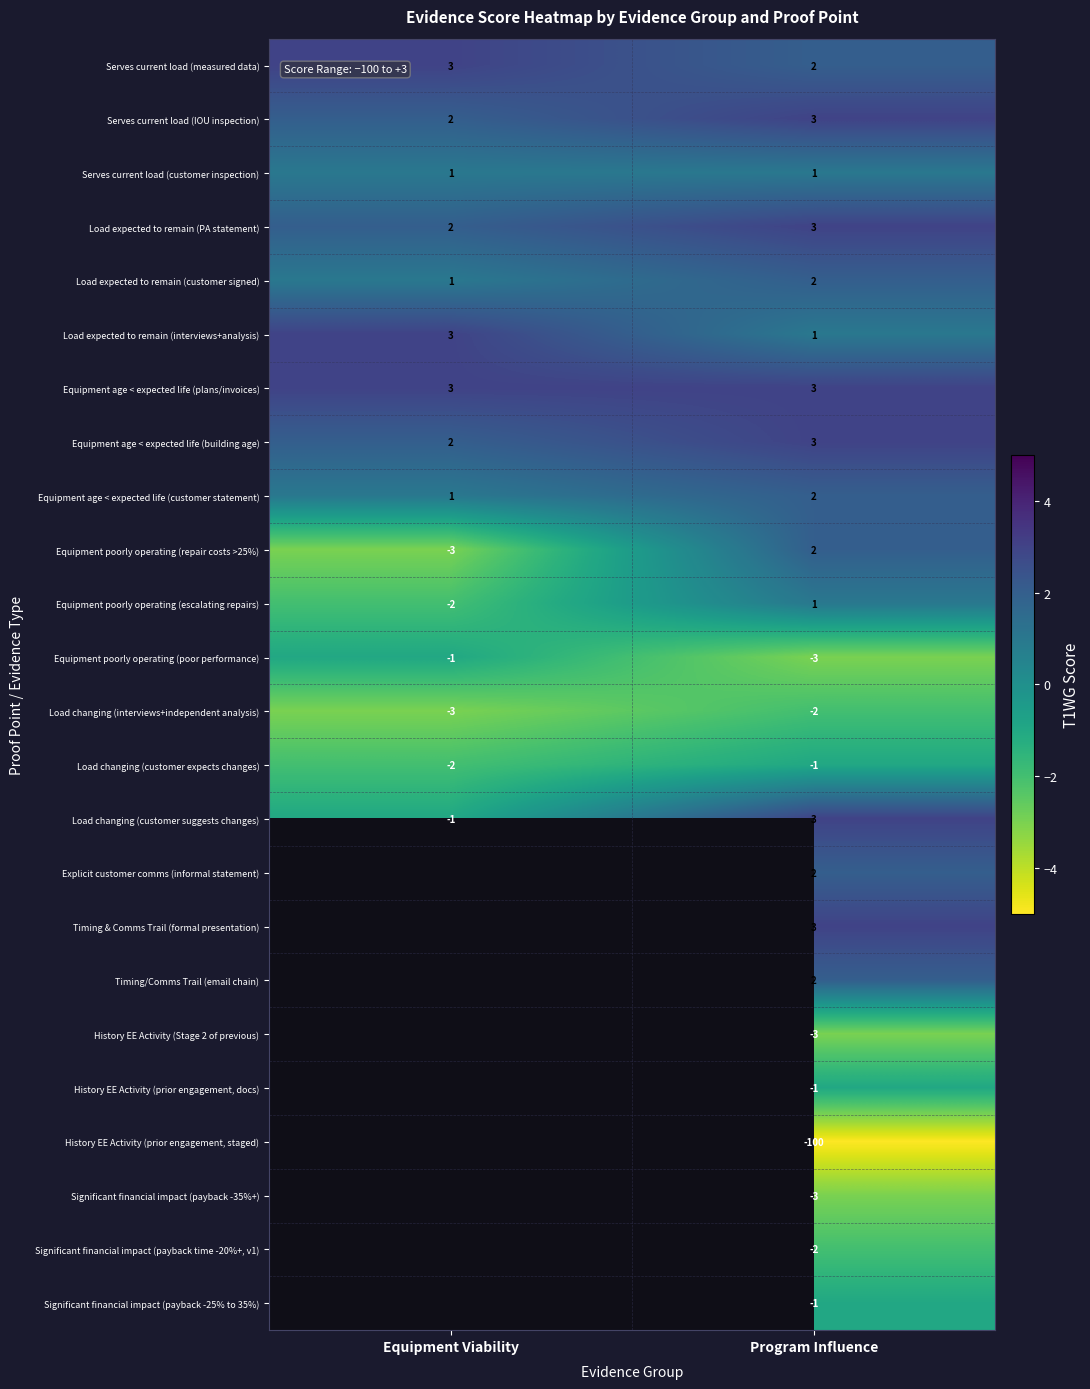

What is the spread (max minus min) of values at Program Influence?

103